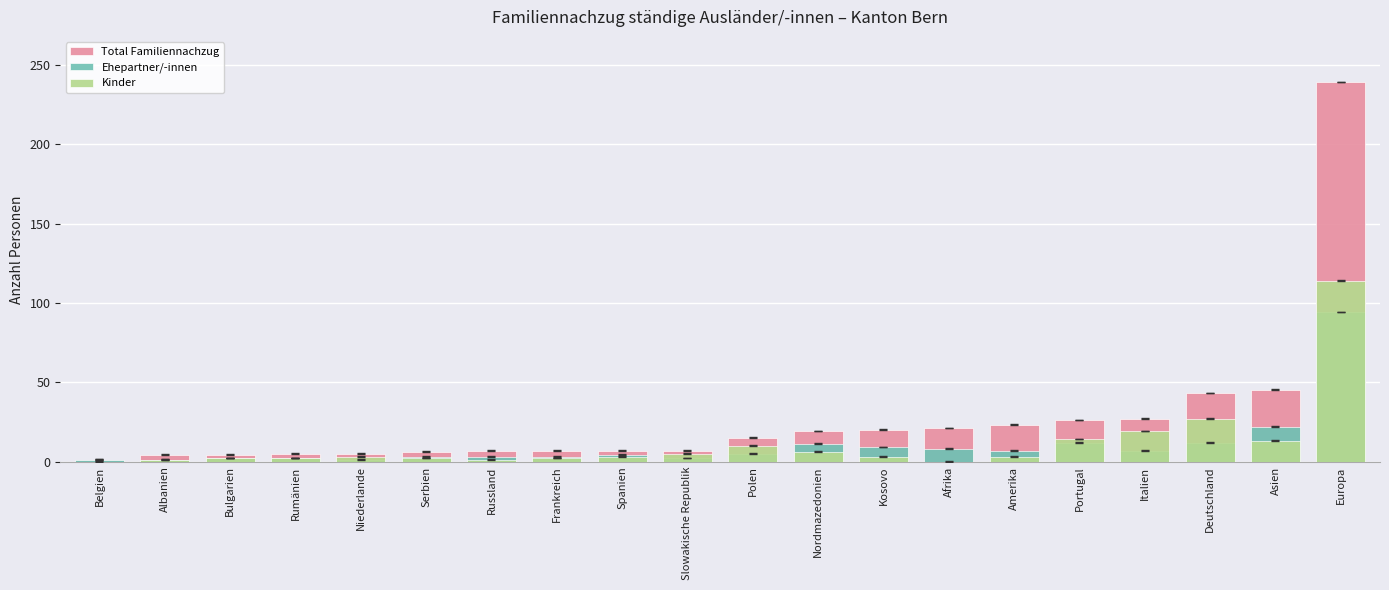

Reading right to left, extract all data points from this chart.

Total Familiennachzug: Europa=239	Asien=45	Deutschland=43	Italien=27	Portugal=26	Amerika=23	Afrika=21	Kosovo=20	Nordmazedonien=19	Polen=15	Slowakische Republik=7	Spanien=7	Frankreich=7	Russland=7	Serbien=6	Niederlande=5	Rumänien=5	Bulgarien=4	Albanien=4	Belgien=1
Ehepartner/-innen: Europa=94	Asien=22	Deutschland=12	Italien=7	Portugal=12	Amerika=7	Afrika=8	Kosovo=9	Nordmazedonien=11	Polen=5	Slowakische Republik=2	Spanien=4	Frankreich=3	Russland=3	Serbien=3	Niederlande=1	Rumänien=2	Bulgarien=2	Albanien=1	Belgien=1
Kinder: Europa=114	Asien=13	Deutschland=27	Italien=19	Portugal=14	Amerika=3	Afrika=0	Kosovo=3	Nordmazedonien=6	Polen=10	Slowakische Republik=5	Spanien=3	Frankreich=2	Russland=1	Serbien=2	Niederlande=3	Rumänien=2	Bulgarien=2	Albanien=1	Belgien=0